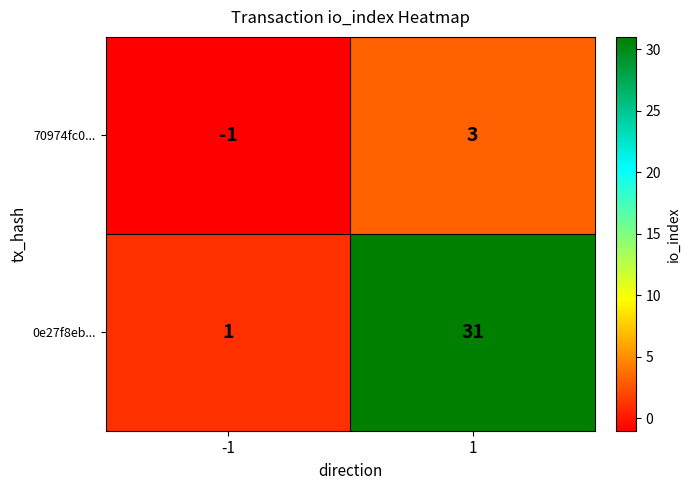

Which label corresponds to the largest value in the chart?

1